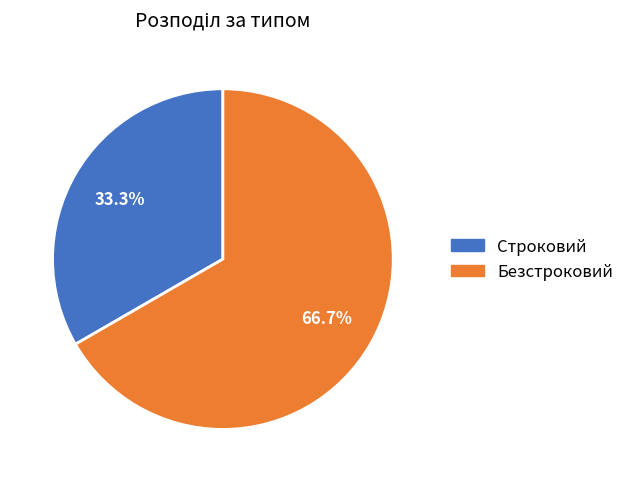

To the nearest percent, what is the difference between the largest and smallest slice percentages?

33%